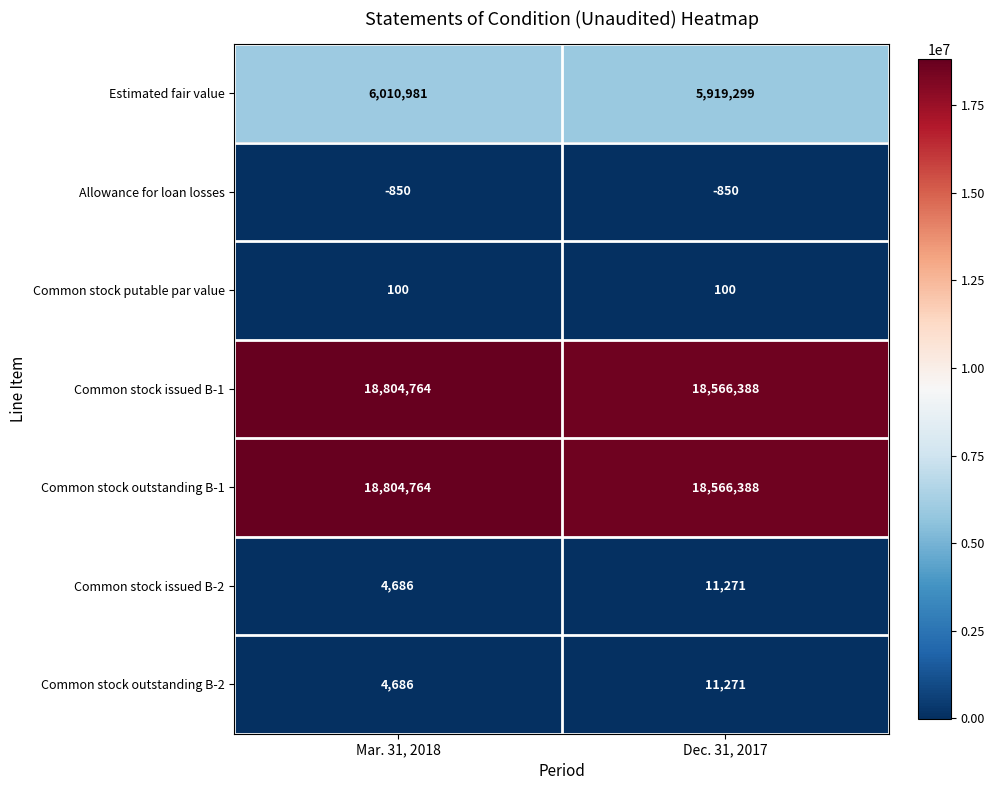

What is the difference between the highest and lowest values at Dec. 31, 2017?

18567238